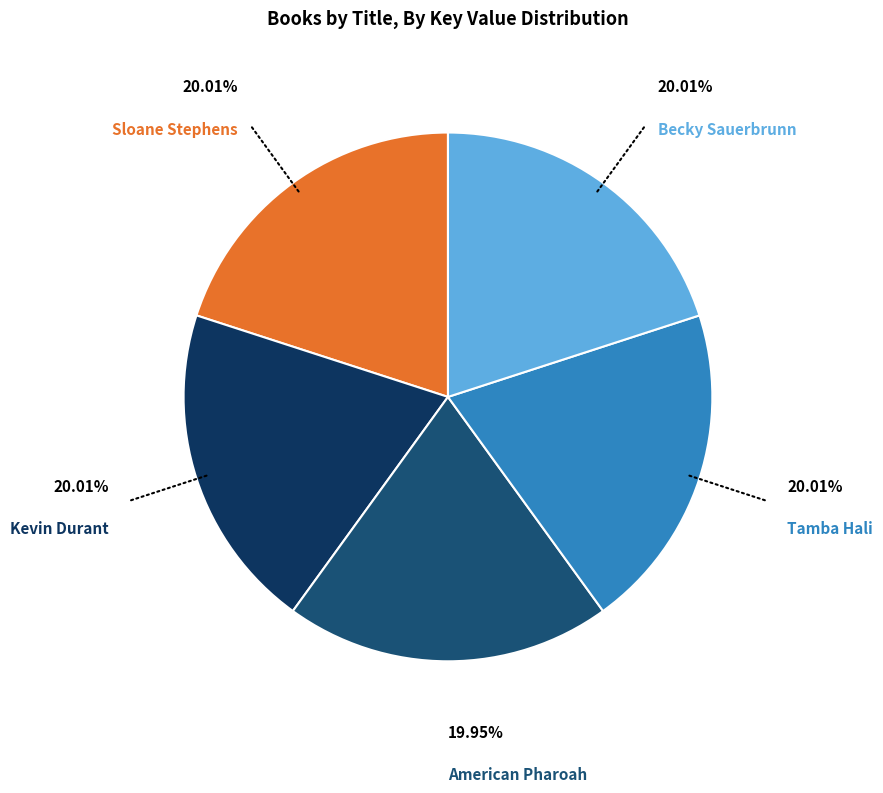

Does any single category account for the majority?

No